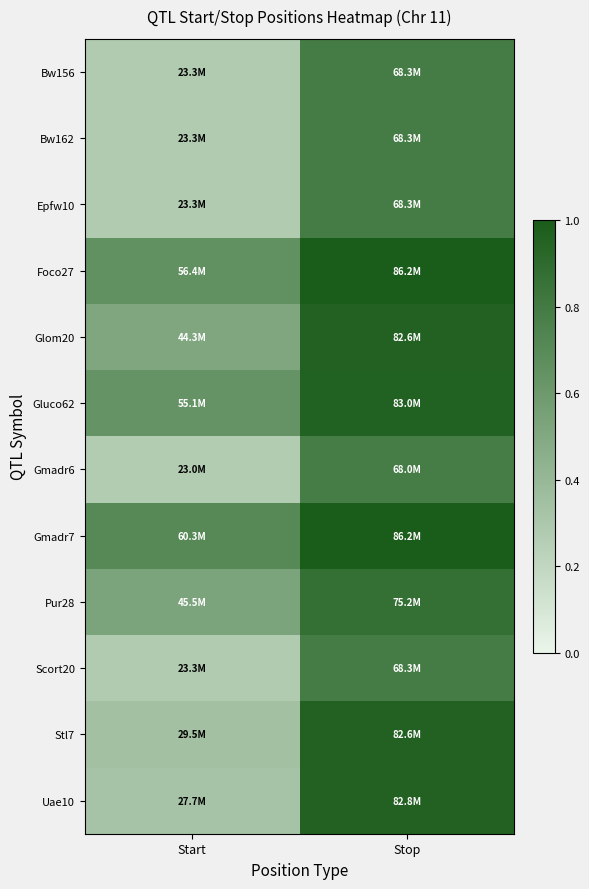

Which series changed the most between Start and Stop?

Uae10